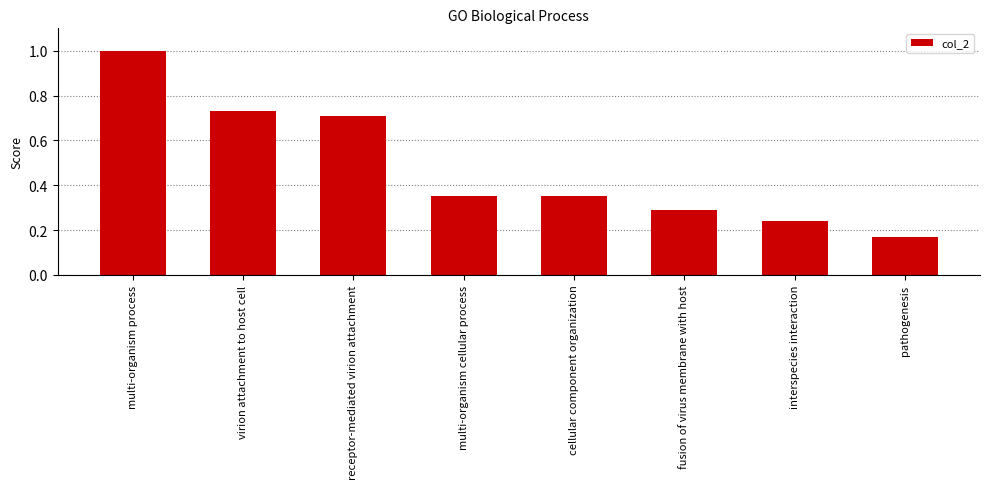

The value at receptor-mediated virion attachment is 0.7. True or false?

True